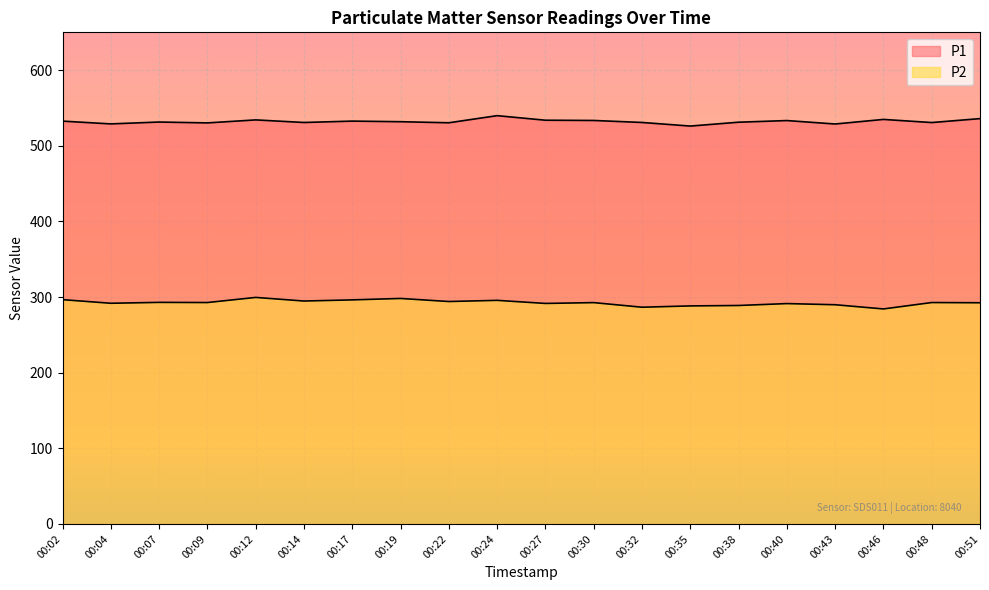

Reading right to left, list all the values displayed in this chart.

P1: 535.9	530.7	534.9	528.8	533.4	531.2	526.1	530.8	533.5	533.8	539.8	530.4	531.8	532.6	530.8	534.2	530.2	531.4	528.9	532.6
P2: 292.4	292.7	284.3	289.8	291.4	288.8	288.3	286.6	292.6	291.6	295.6	294.1	298.1	296.2	294.7	299.5	292.7	292.9	291.8	296.6